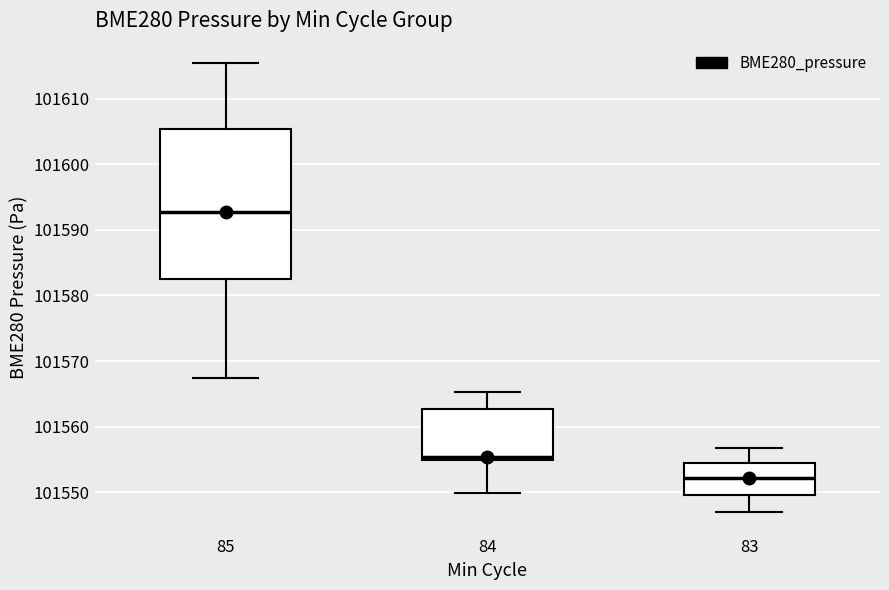

Which box is the tallest, from its lower edge to its upper edge?

85